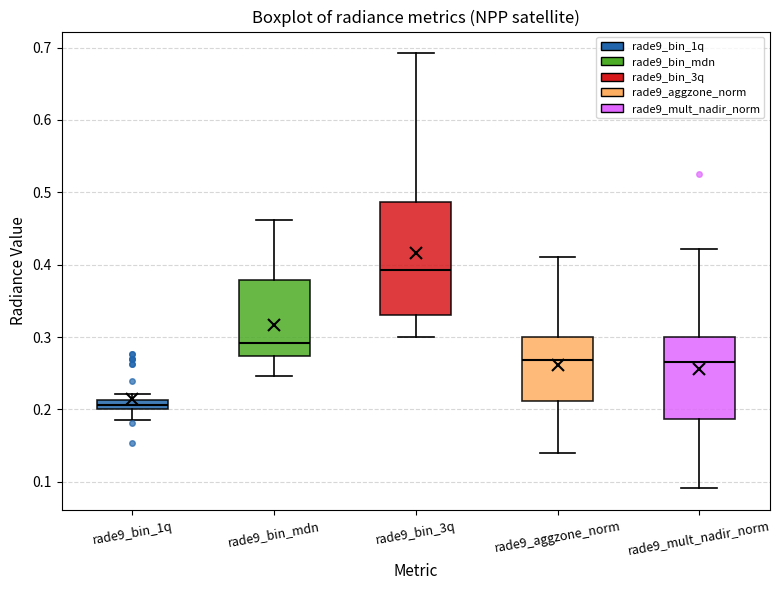

Which box has the highest median line?

rade9_bin_3q